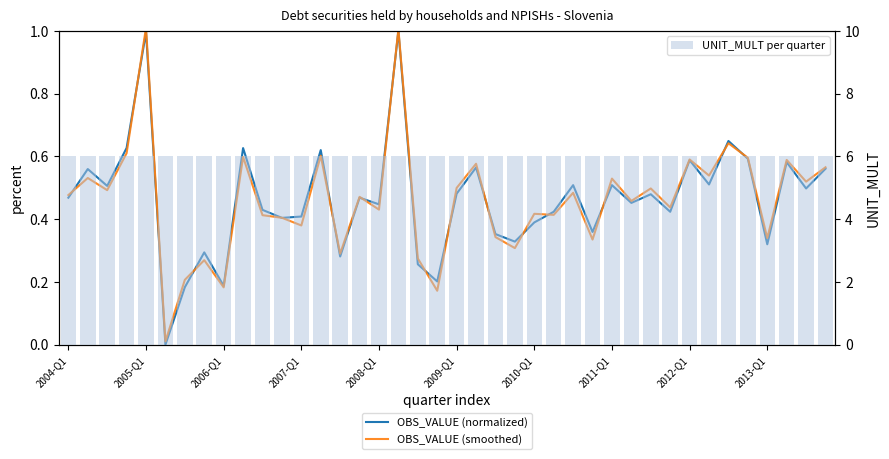

What is the difference between the OBS_VALUE (normalized) values at 30 and 14?

0.2